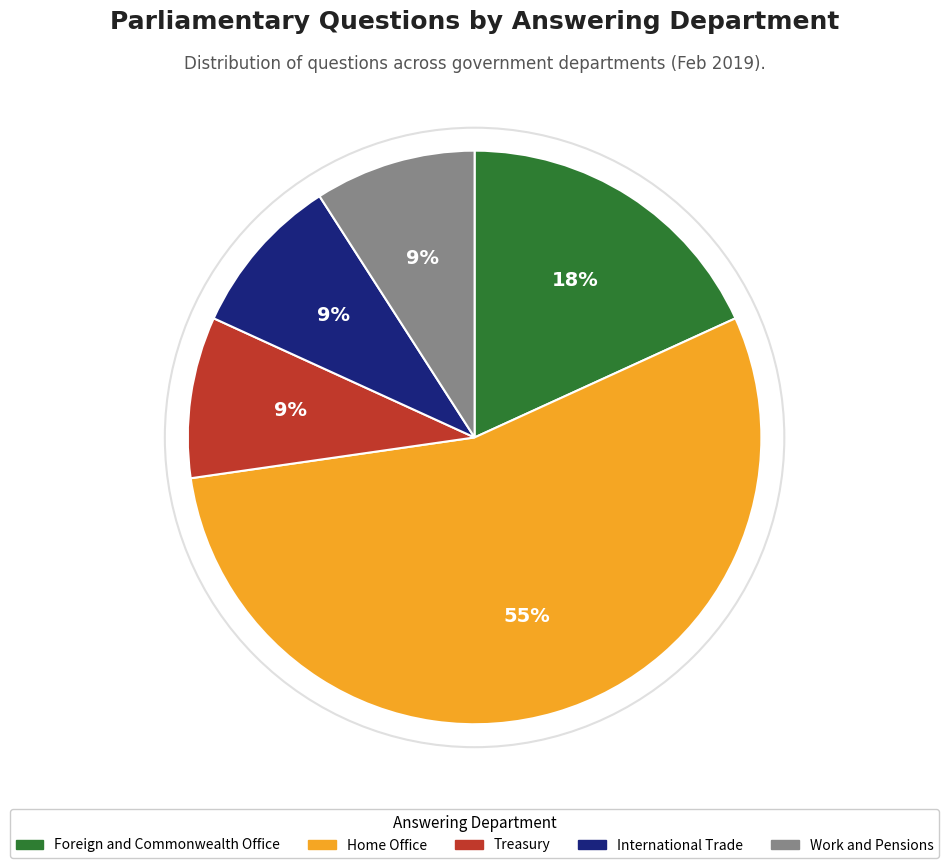

How many segments does this pie chart have?

5